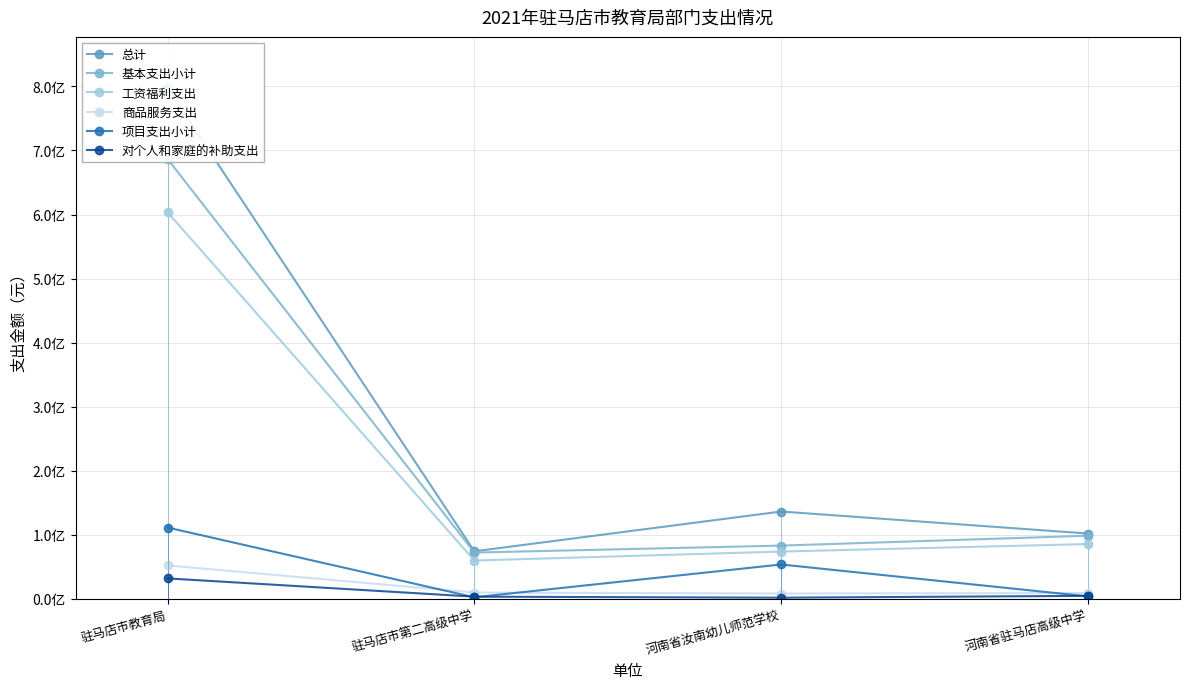

True or false: 对个人和家庭的补助支出 and 工资福利支出 intersect in this chart.

False